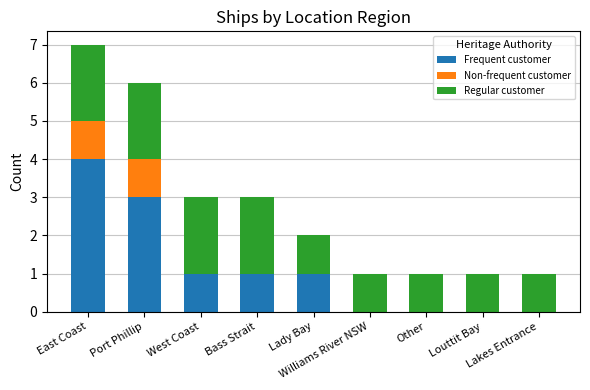

What is the sum of all Frequent customer values?

10